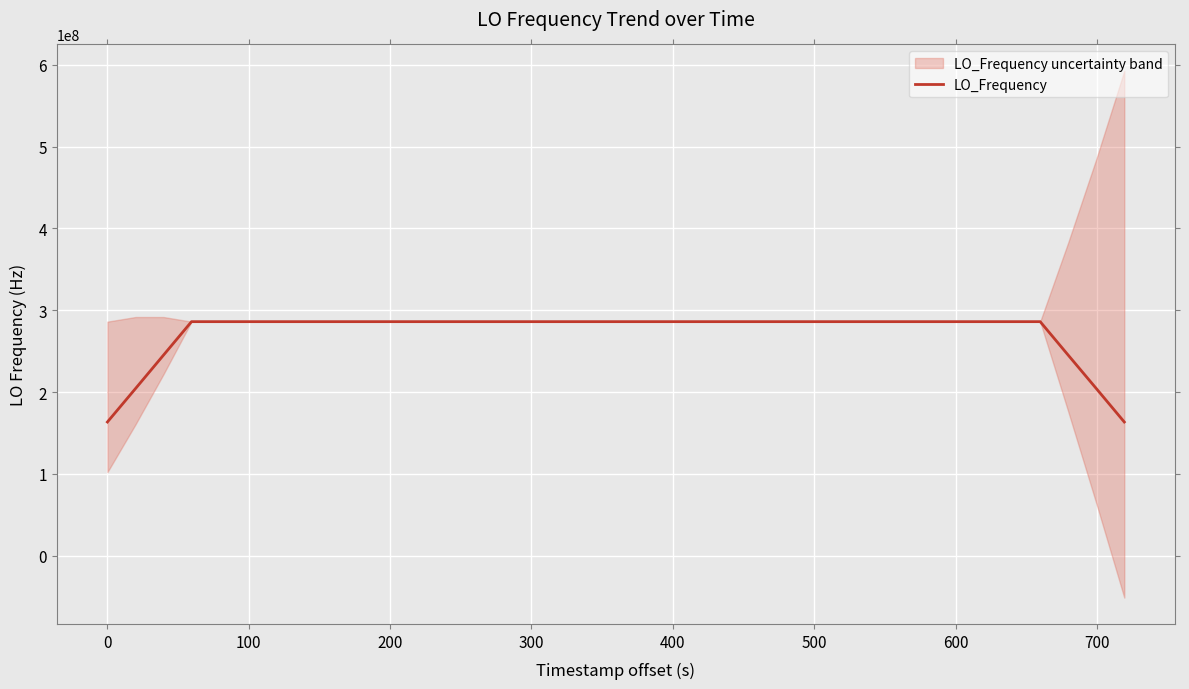

What is the highest value of the LO_Frequency series?

286046999.8